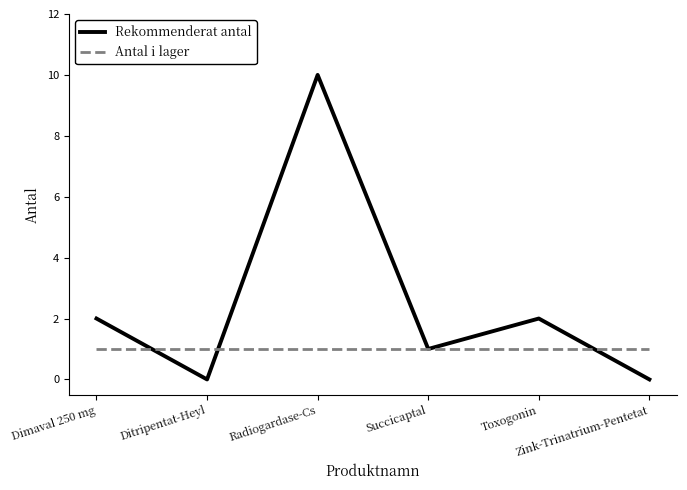

Reading left to right, transcribe all the data shown in this chart.

Rekommenderat antal: Dimaval 250 mg=2	Ditripentat-Heyl=0	Radiogardase-Cs=10	Succicaptal=1	Toxogonin=2	Zink-Trinatrium-Pentetat=0
Antal i lager: Dimaval 250 mg=1	Ditripentat-Heyl=1	Radiogardase-Cs=1	Succicaptal=1	Toxogonin=1	Zink-Trinatrium-Pentetat=1